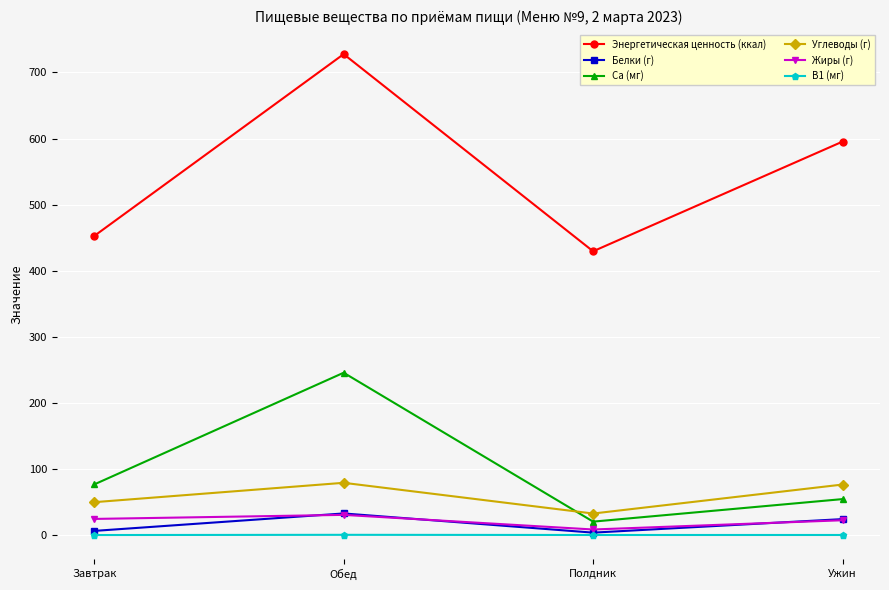

What is the label of the 2nd point from the left?

Обед